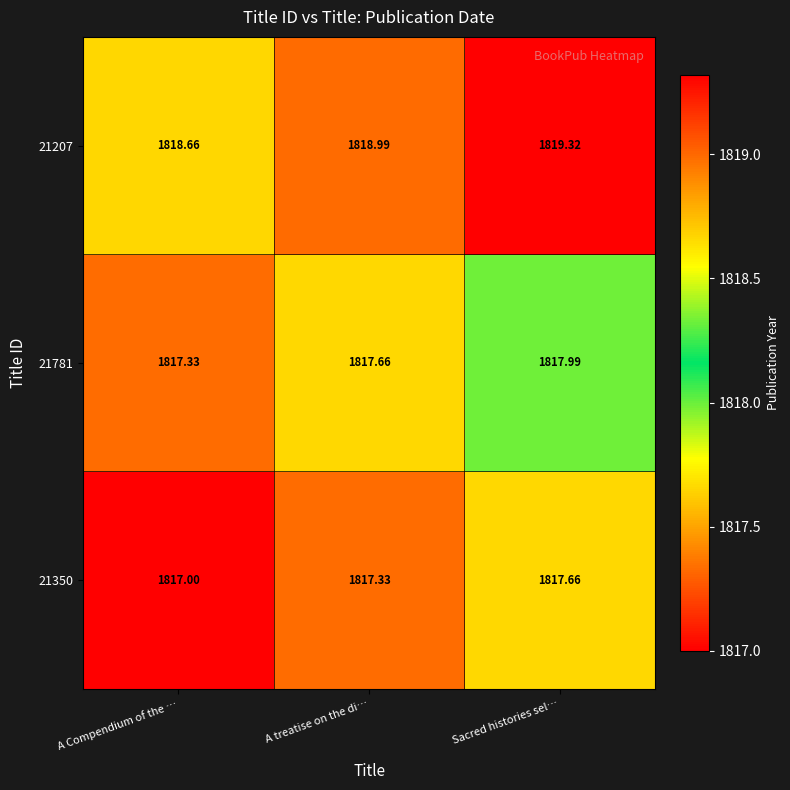

Which category has the highest value in the 21207 series?

Sacred histories sel…